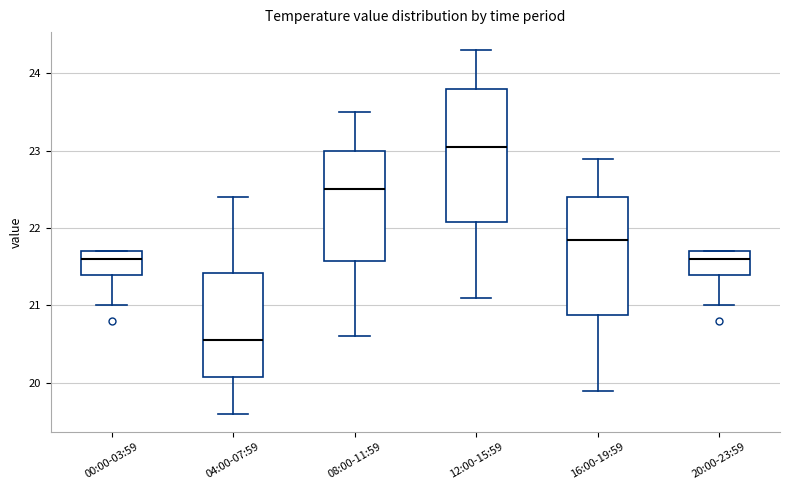

Where is the lower edge of the box for 20:00-23:59 on the y-axis? The values are not printed on the chart, so give them approximately, as read against the axis.

21.4